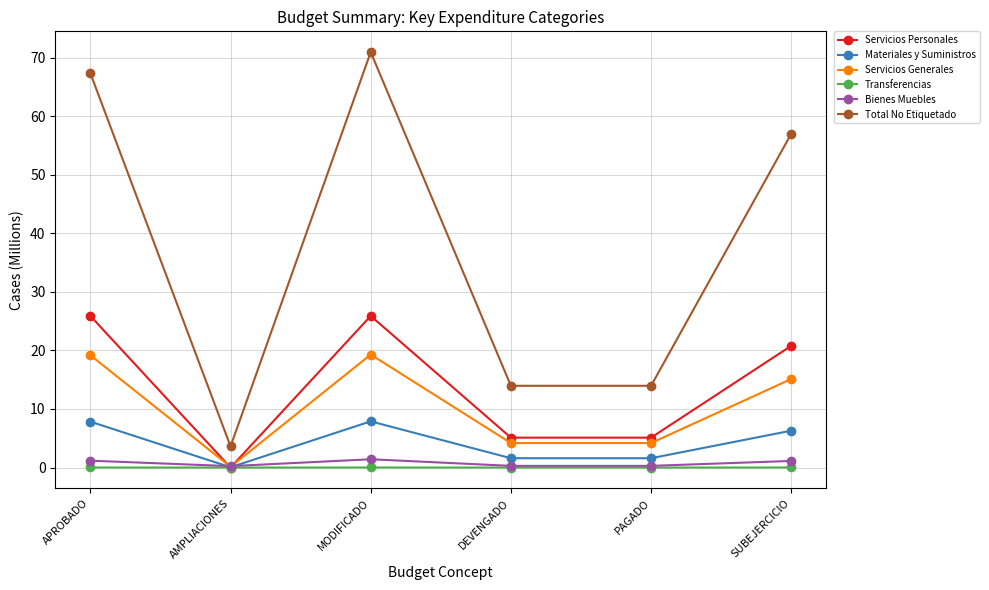

Is this an area chart (filled region under the line)?

No